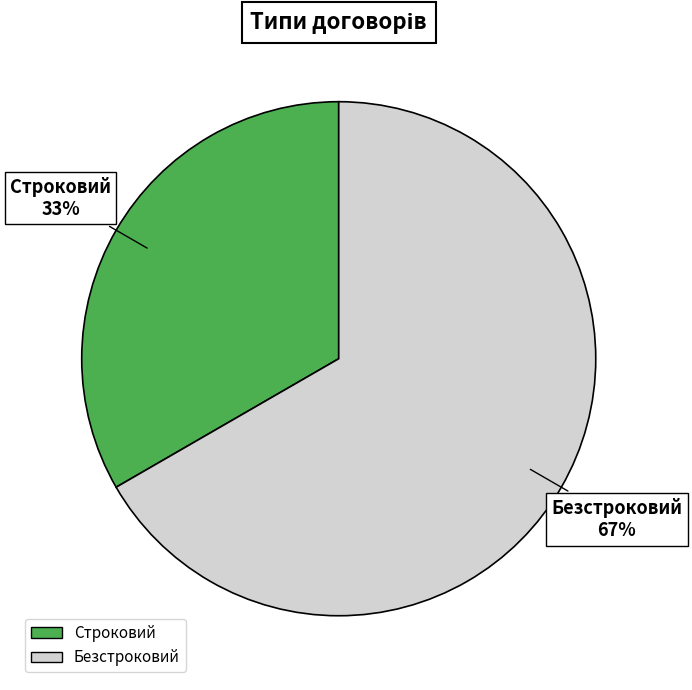

Rank the categories by value from highest to lowest.

Безстроковий, Строковий